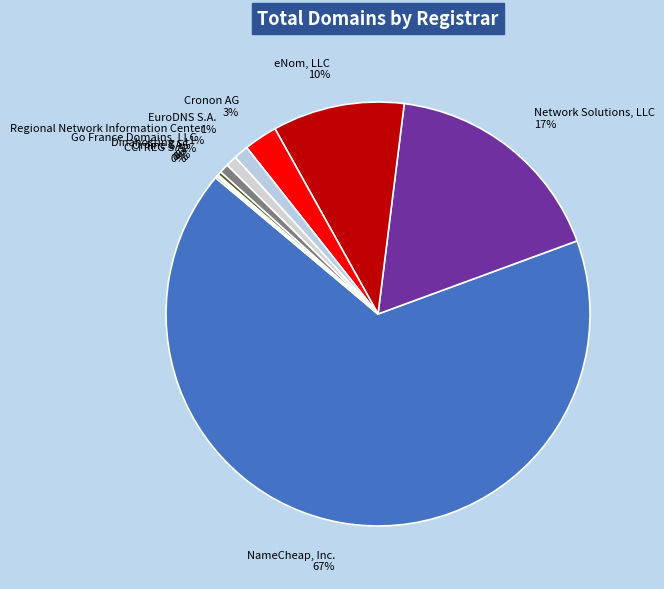

What percentage is the Network Solutions, LLC 17% slice, to the nearest percent?

17%